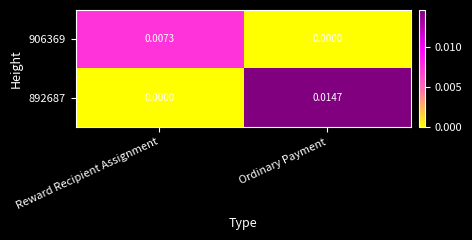

Is the value of 892687 at Reward Recipient Assignment greater than the value of 906369 at Reward Recipient Assignment?

No